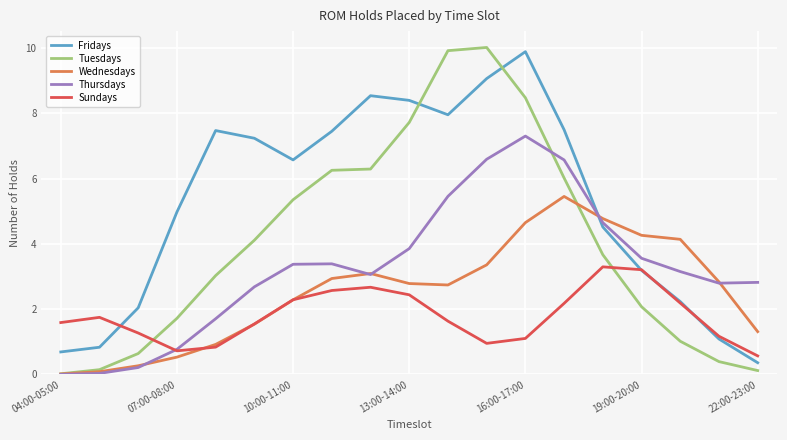

Which series has the largest total across all categories?

Fridays